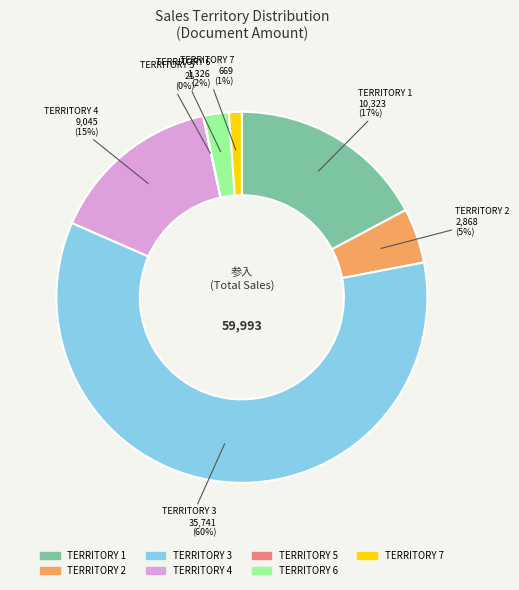

To the nearest percent, what is the difference between the largest and smallest slice percentages?

60%